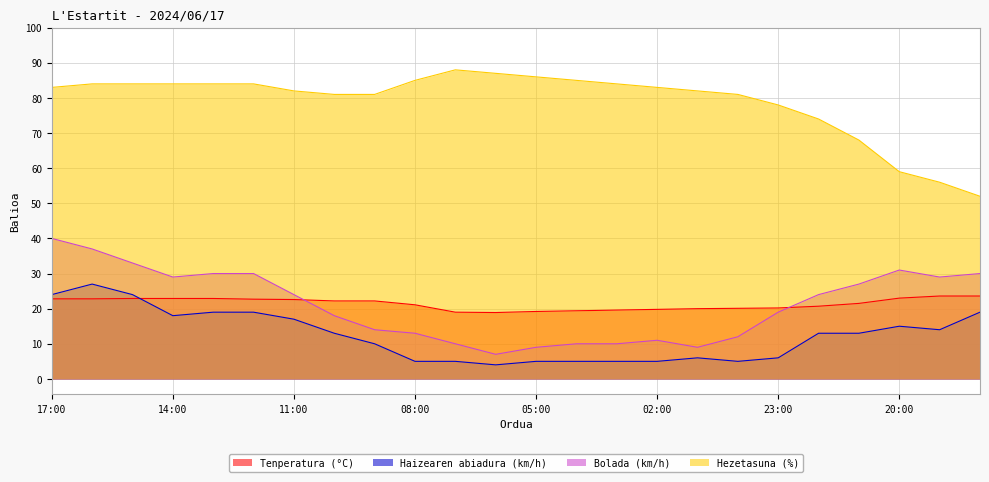

The value of Haizearen abiadura (km/h) at 19:00 is 2.9. True or false?

False